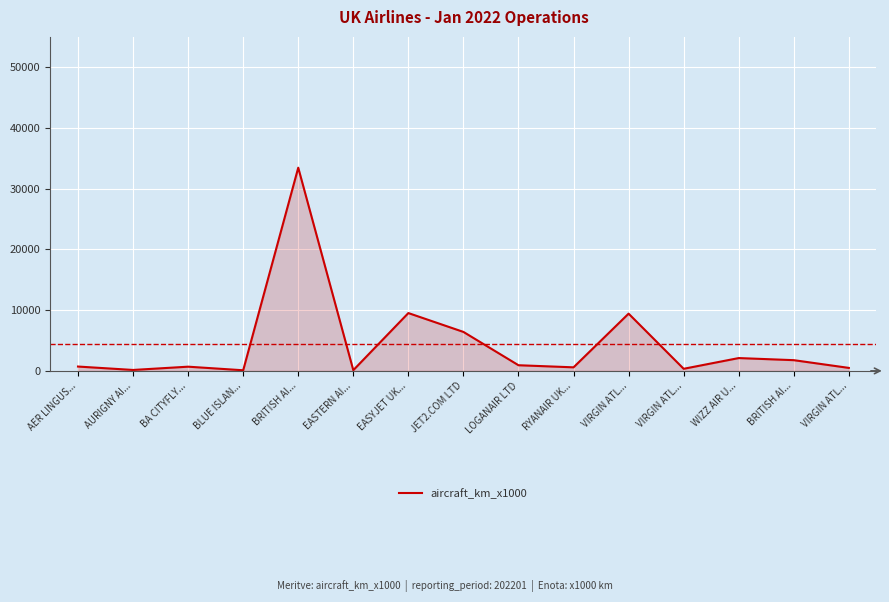

At which category does the data reach its first local valley?

AURIGNY AI...